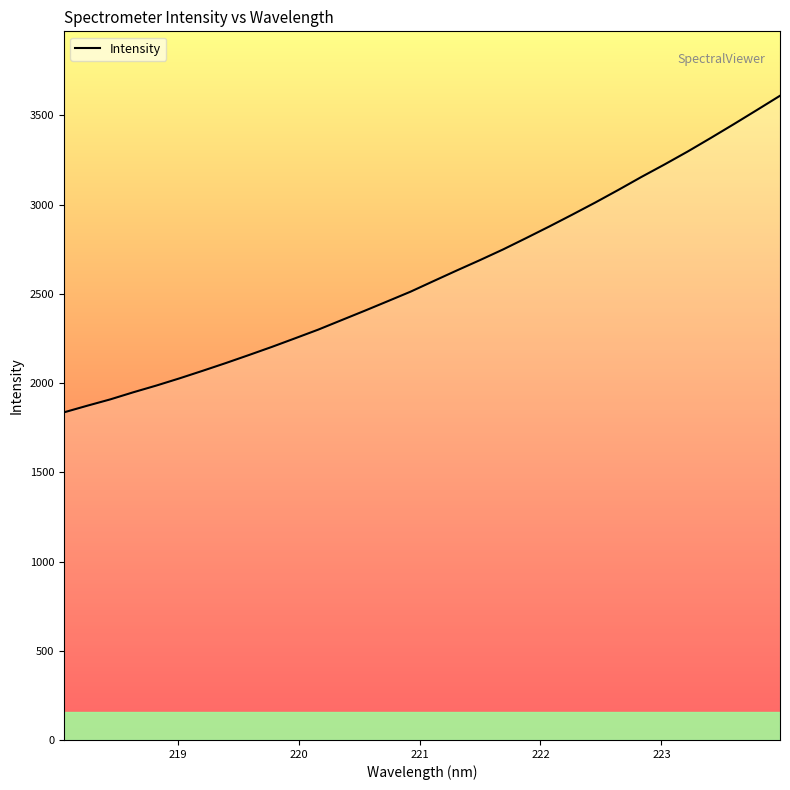

What is the maximum value shown in the chart?

3610.7